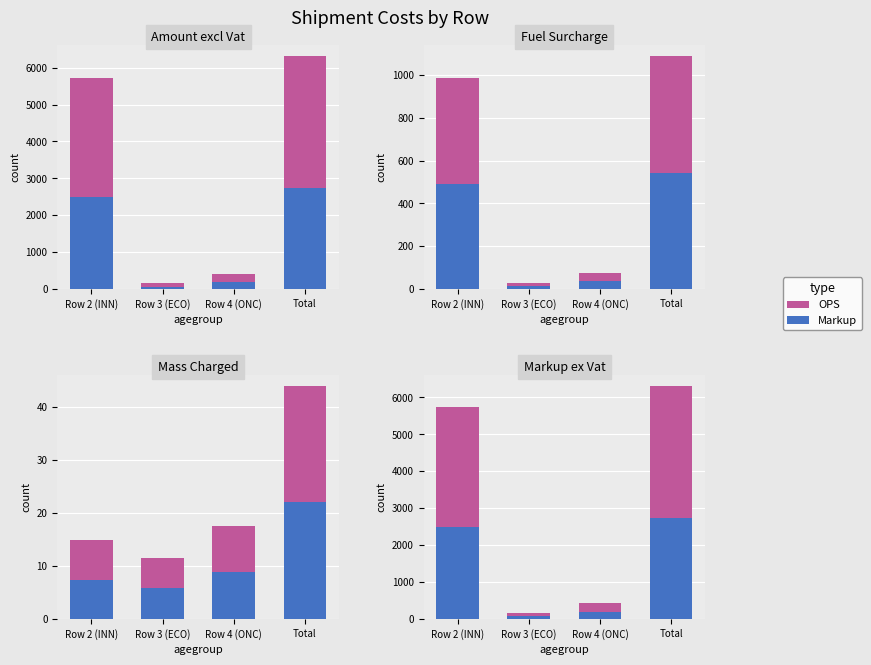

What value does the OPS series have at Row 4 (ONC)?

182.9